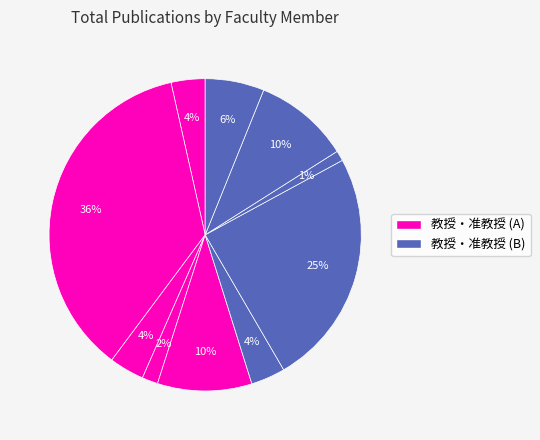

Count the number of slices in the pie.

10